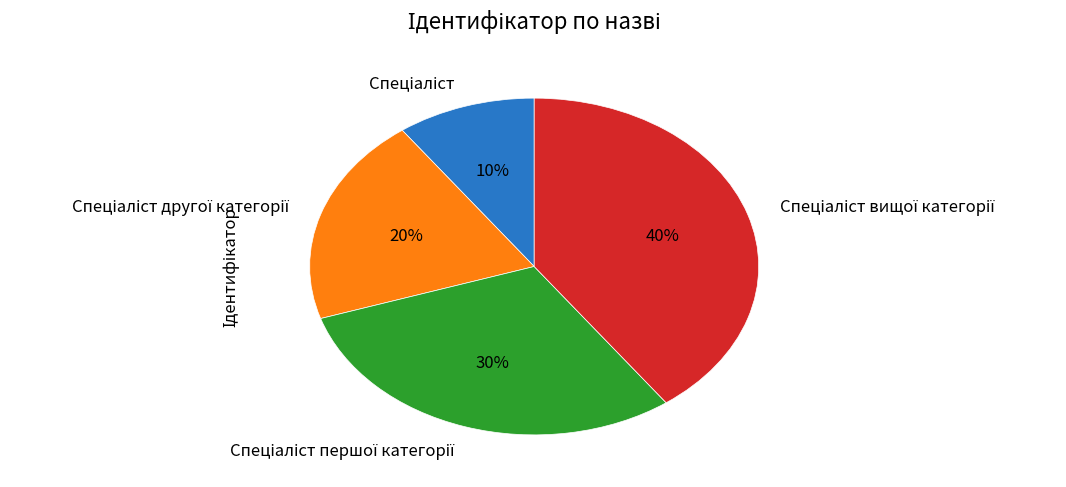

To the nearest percent, what is the average slice percentage?

25%